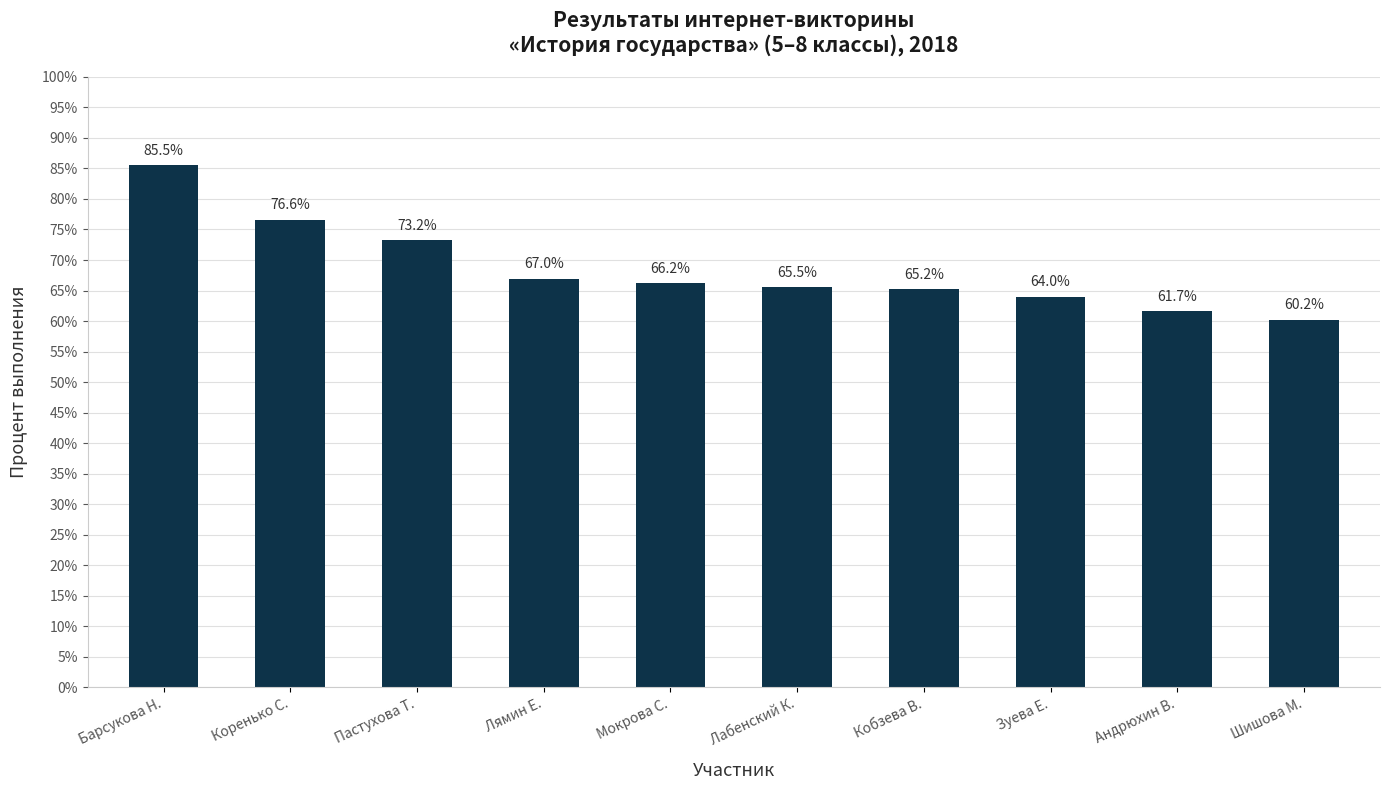

What is the average value?

0.7